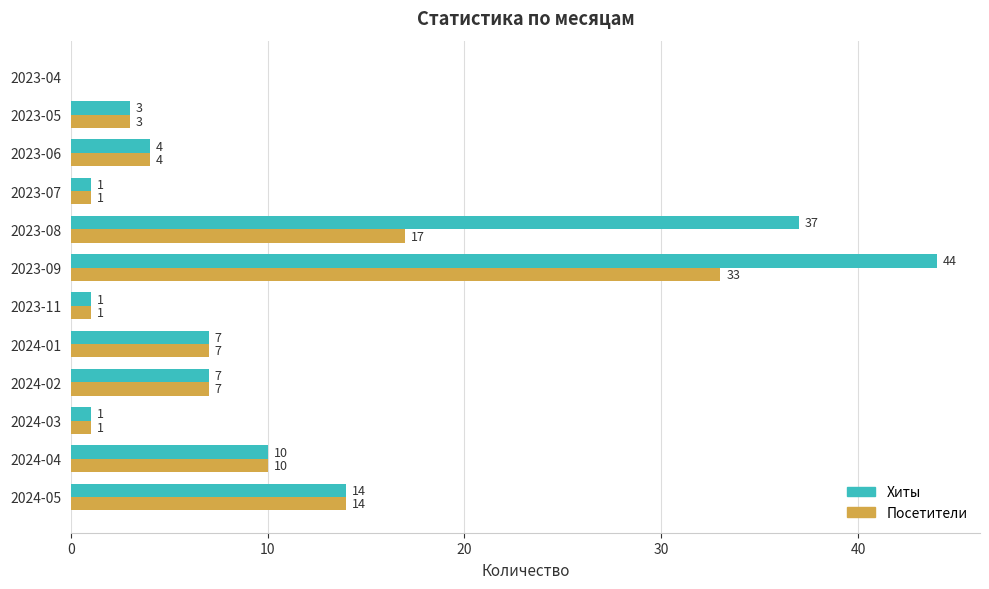

Which category has the highest value in the Посетители series?

2023-09